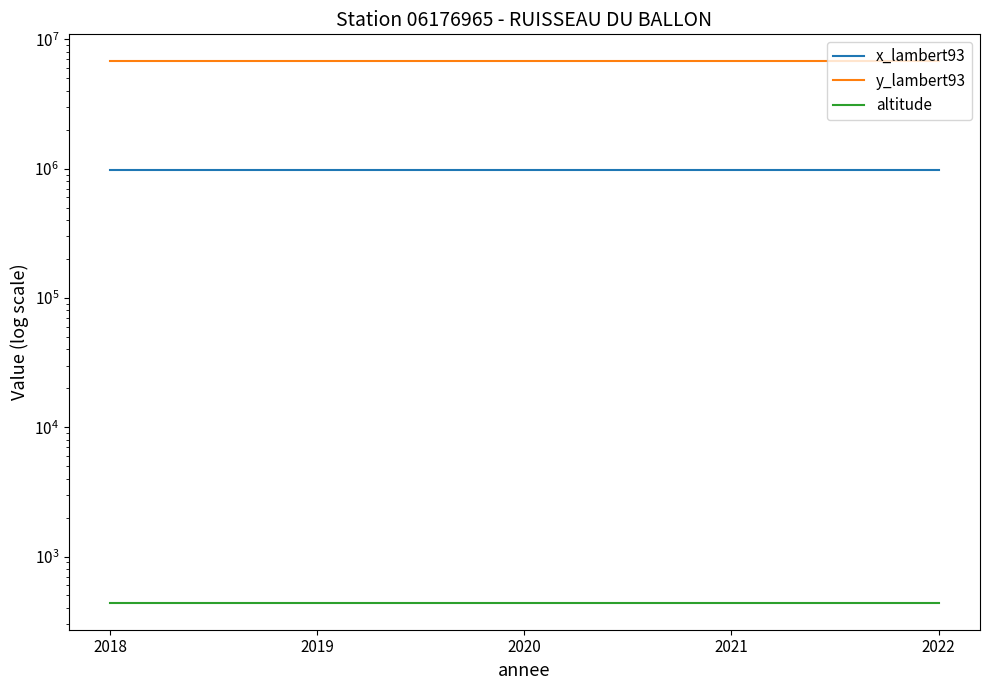

Between 2018 and 2022, which series saw the biggest shift?

x_lambert93